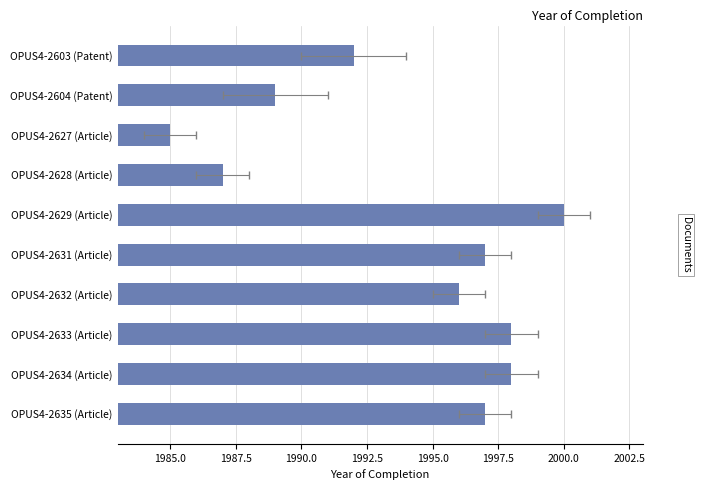

How many bars are there in total?

10